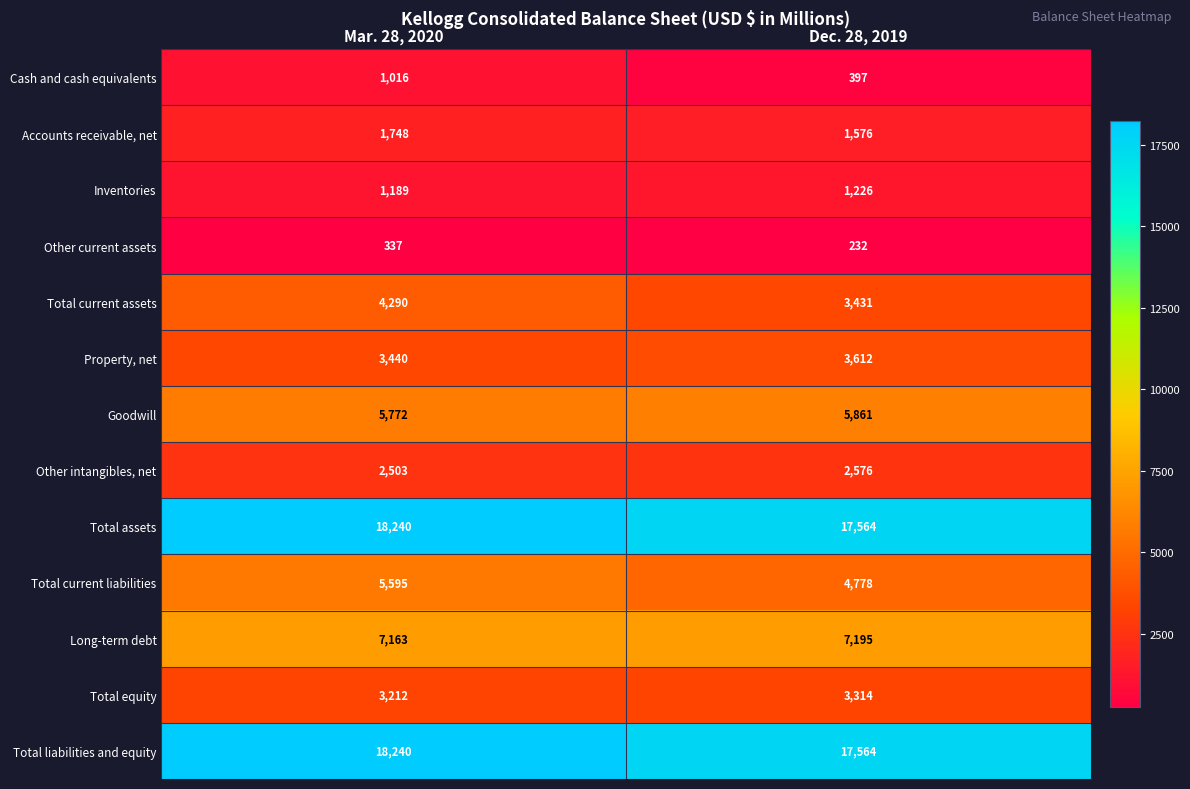

Where is Total current liabilities nearest to the value 5186?

Dec. 28, 2019